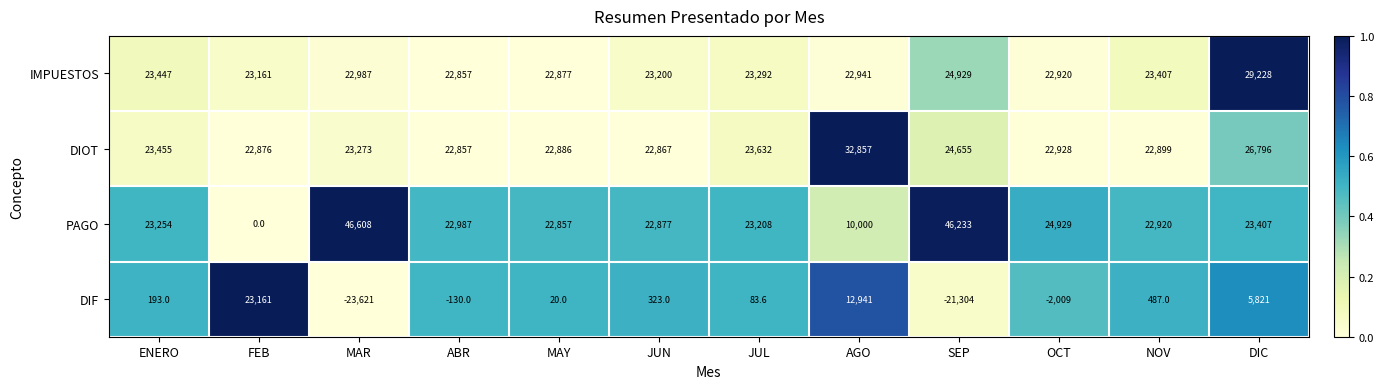

Which series changed the most between ENERO and OCT?

DIF